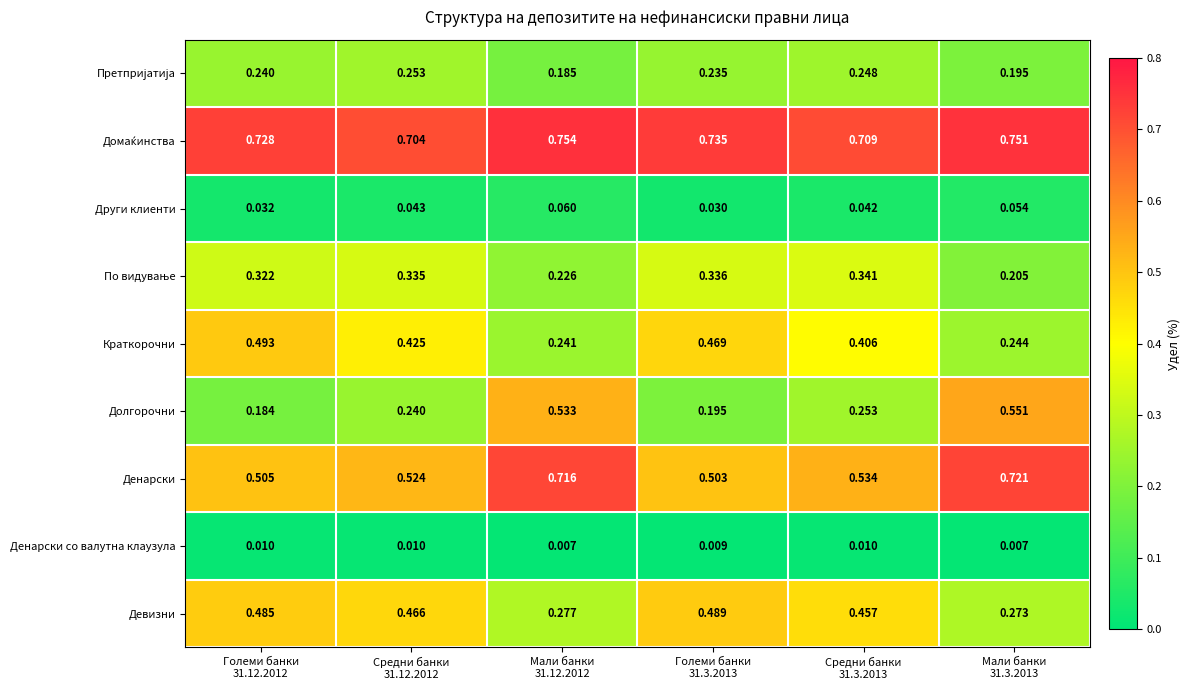

Which series has the largest range (max minus min)?

Долгорочни